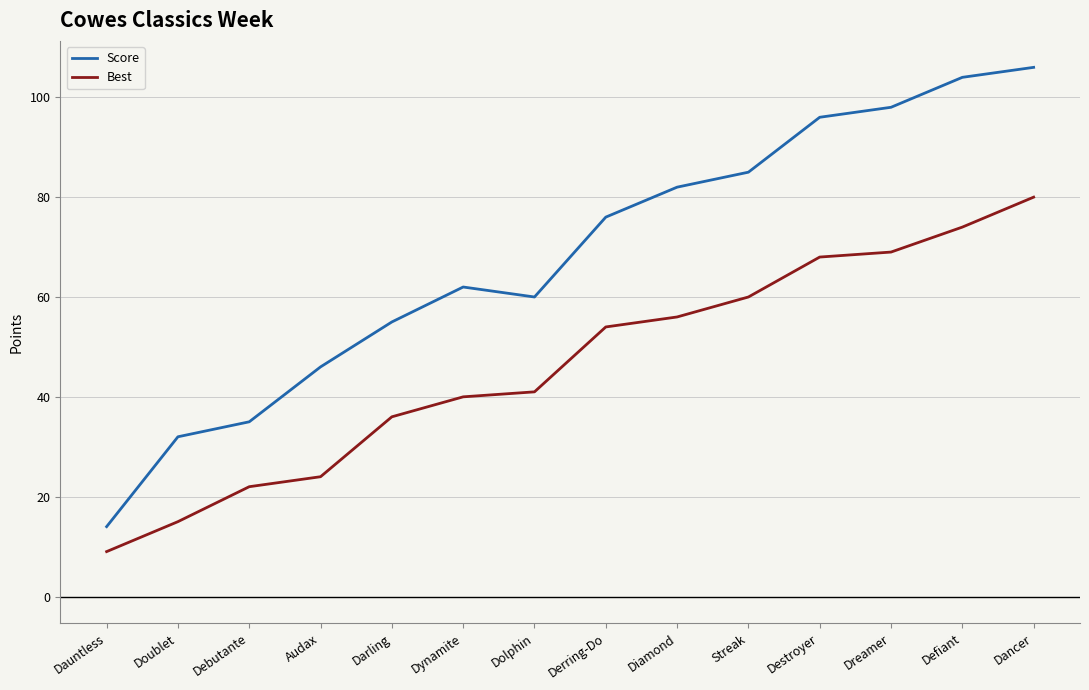

How many lines are shown in the chart?

2